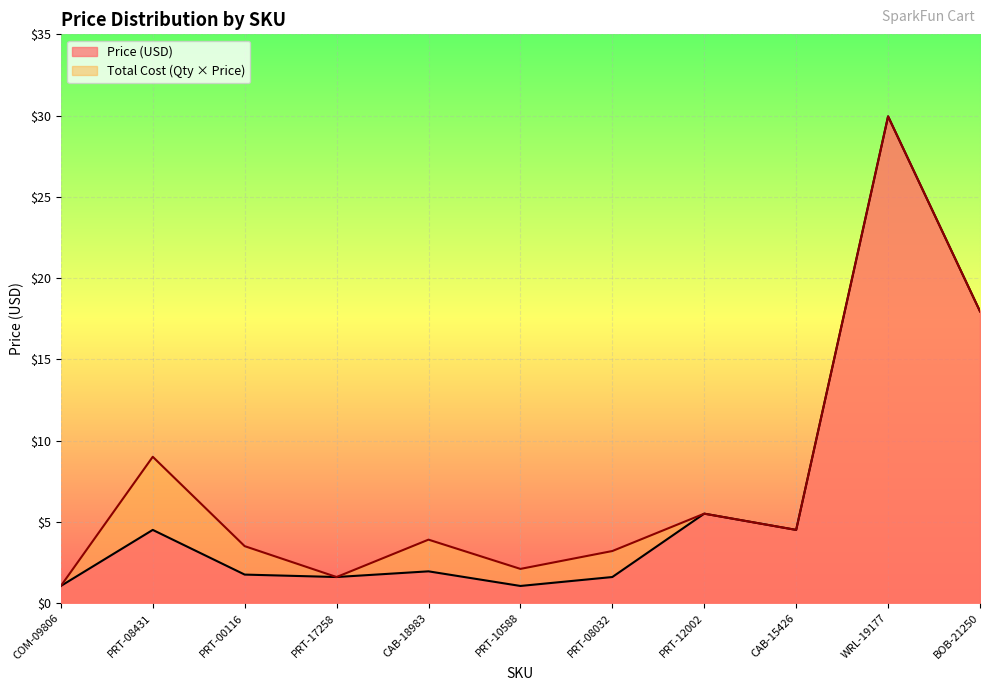

At which category does Price (USD) reach its first local peak?

PRT-08431